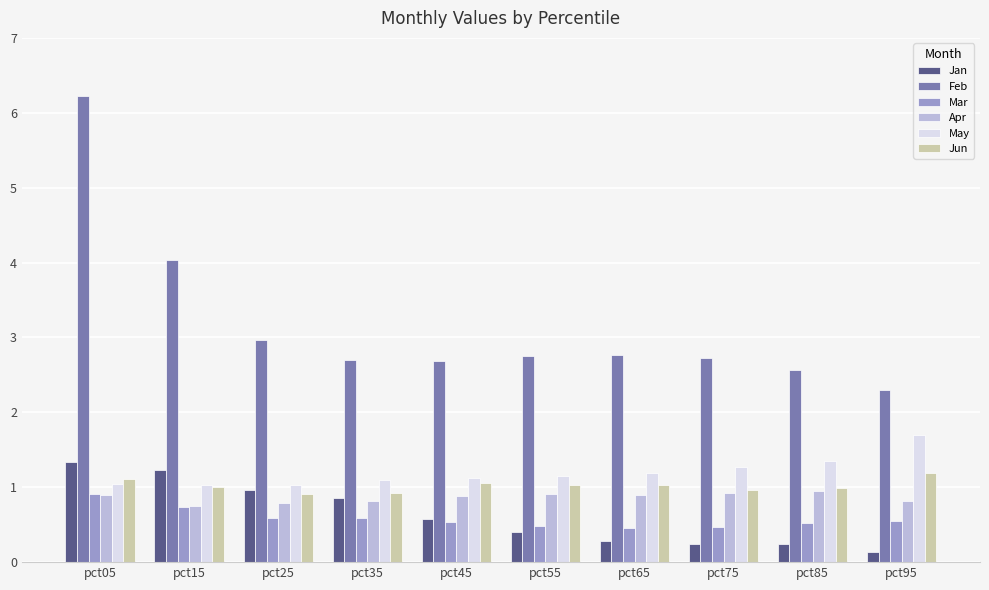

What is the value of the Mar bar at the 7th from the left?

0.5